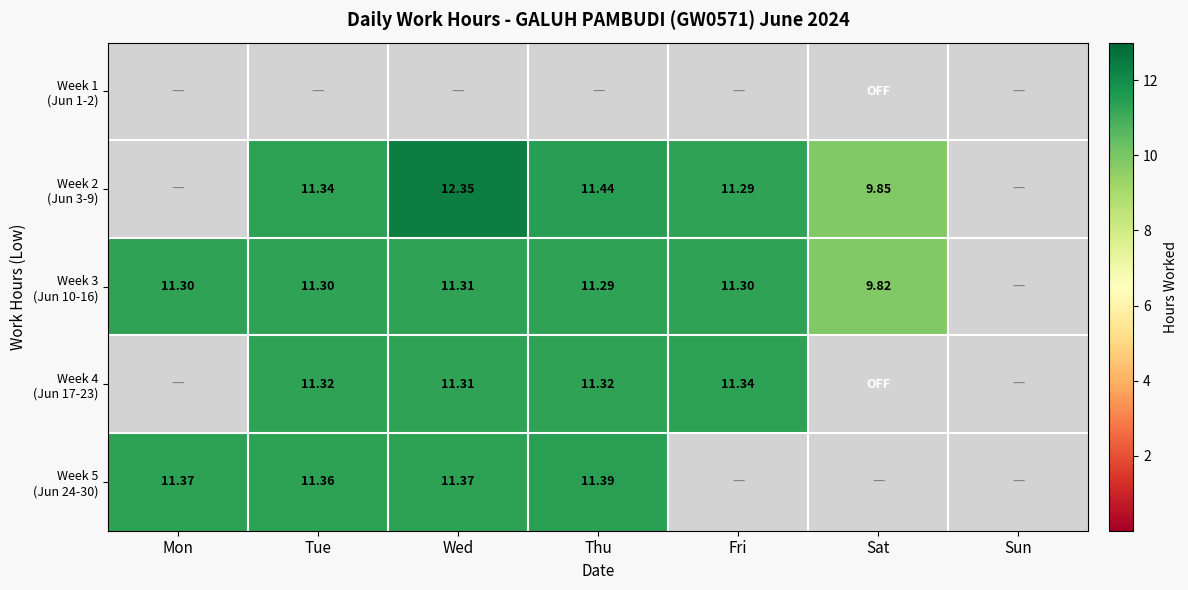

How many data points in Week 4 (Jun 17-23) are above 11?

4